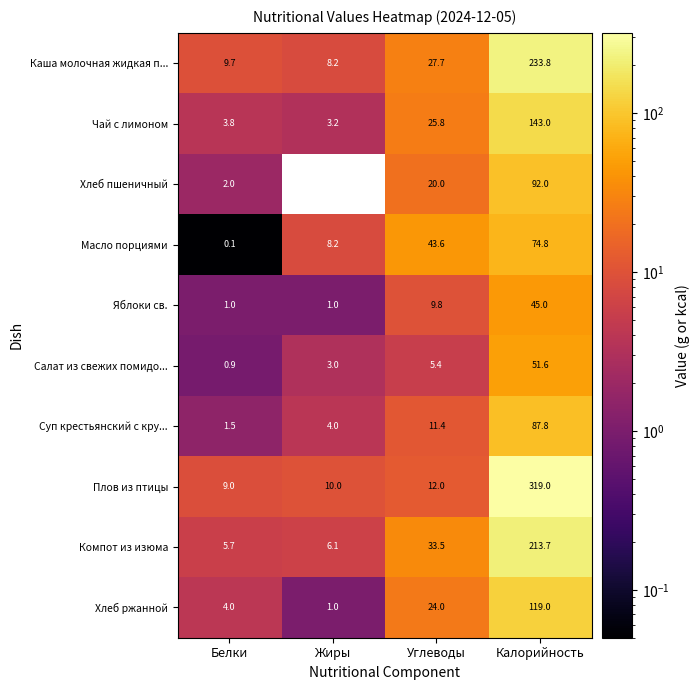

Which series has the largest total across all categories?

Плов из птицы